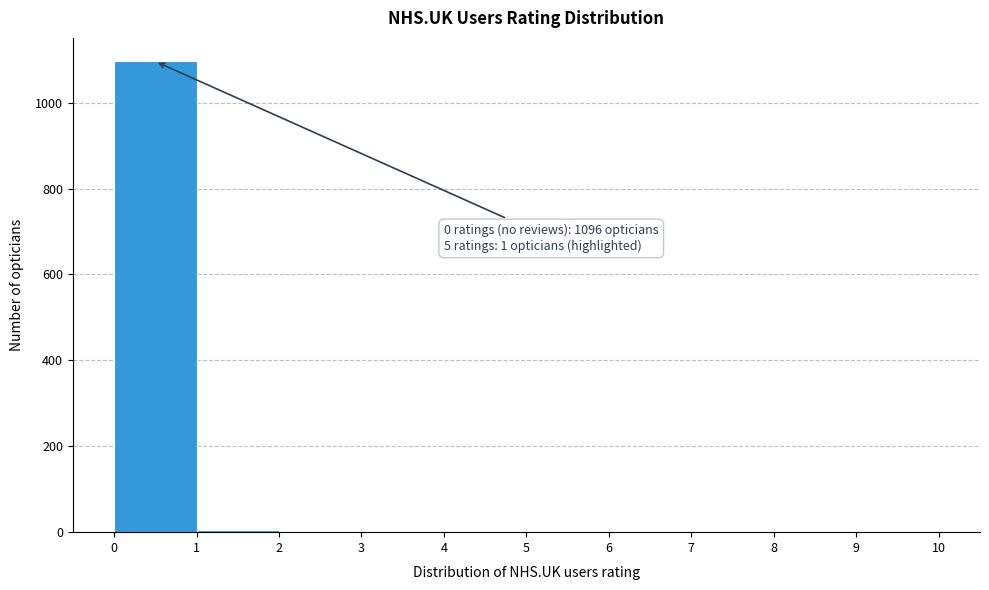

Which range on the x-axis has the tallest bar?

0 to 1